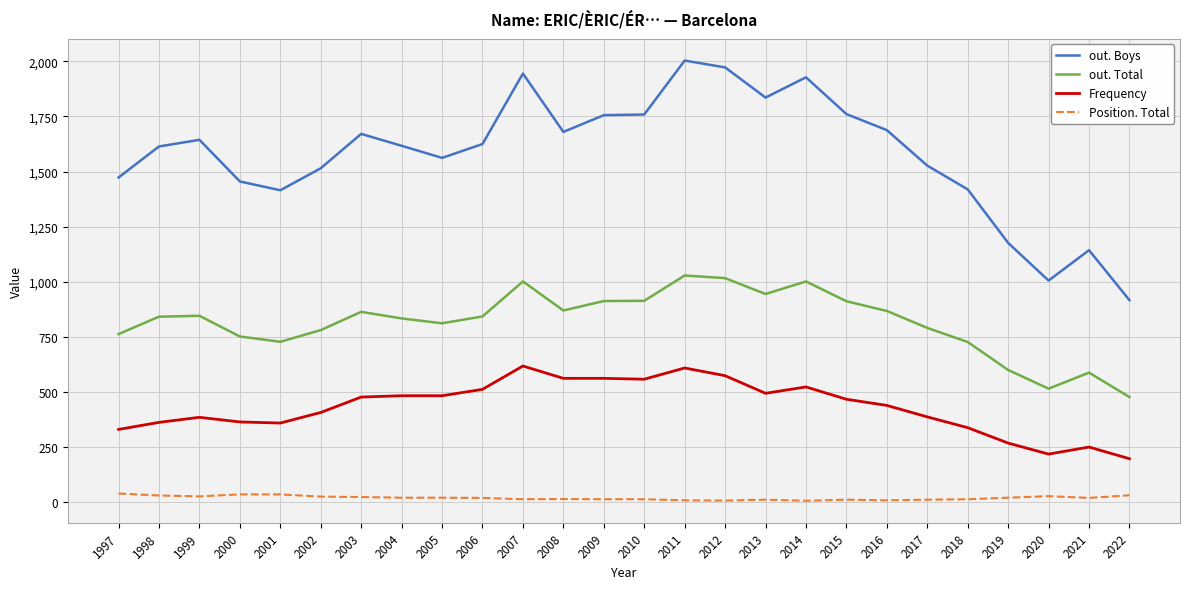

At which label does out. Boys reach its peak?

2011